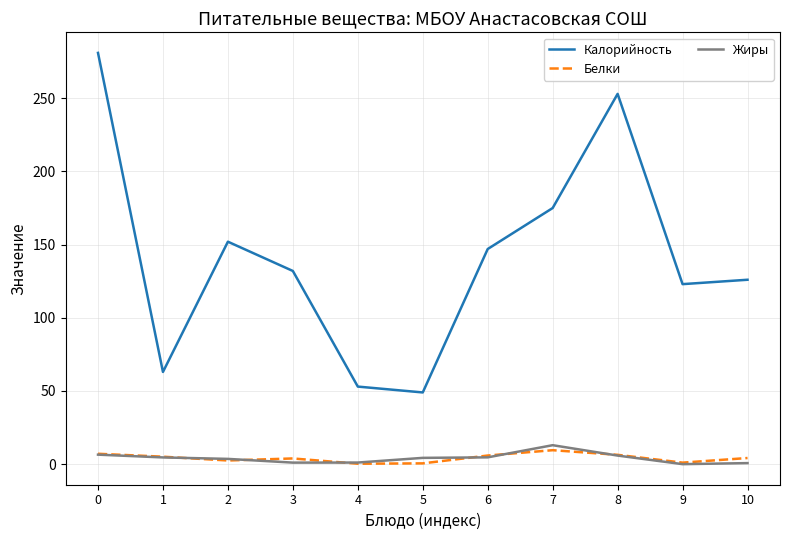

Is it true that Калорийность equals 330.1 at 8?

False